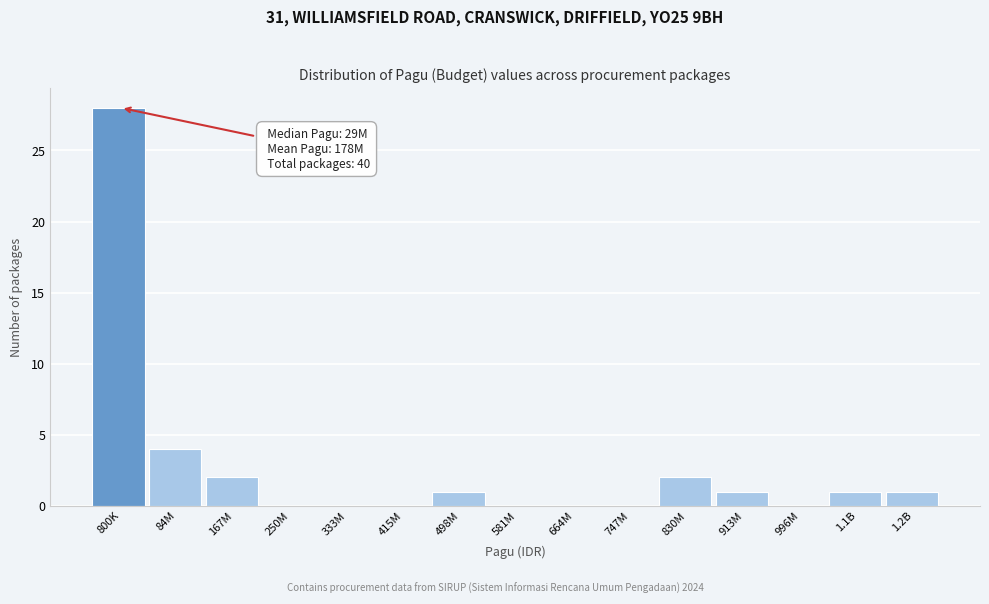

Reading left to right, transcribe all the data shown in this chart.

800K=28	84M=4	167M=2	250M=0	333M=0	415M=0	498M=1	581M=0	664M=0	747M=0	830M=2	913M=1	996M=0	1.1B=1	1.2B=1